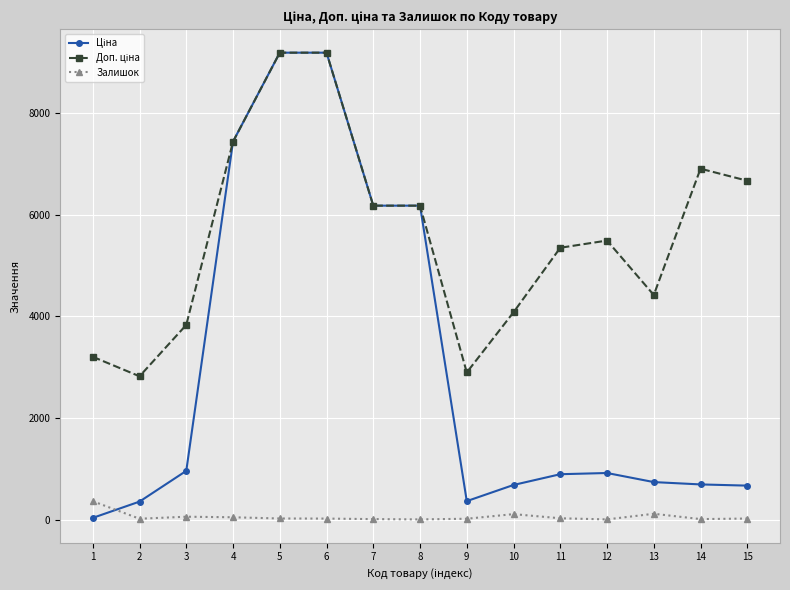

What is the maximum value shown in the chart?

9196.3